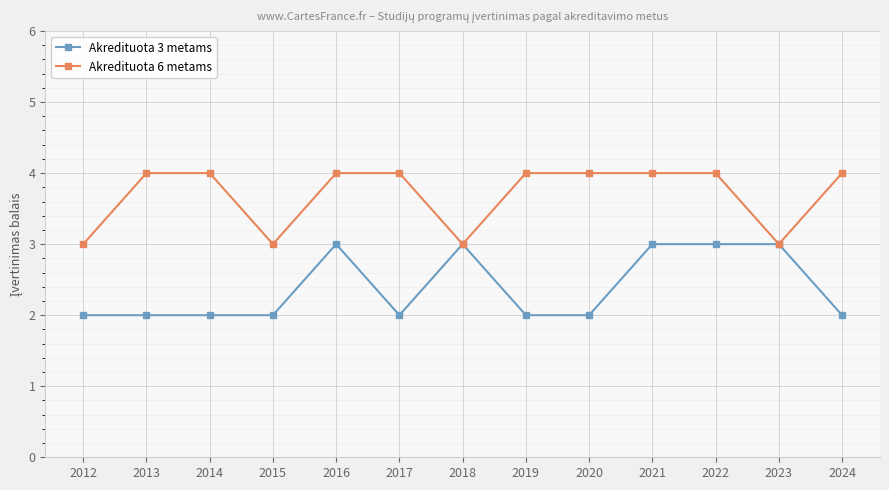

What is the sum of the Akredituota 3 metams values at 2015 and 2023?

5